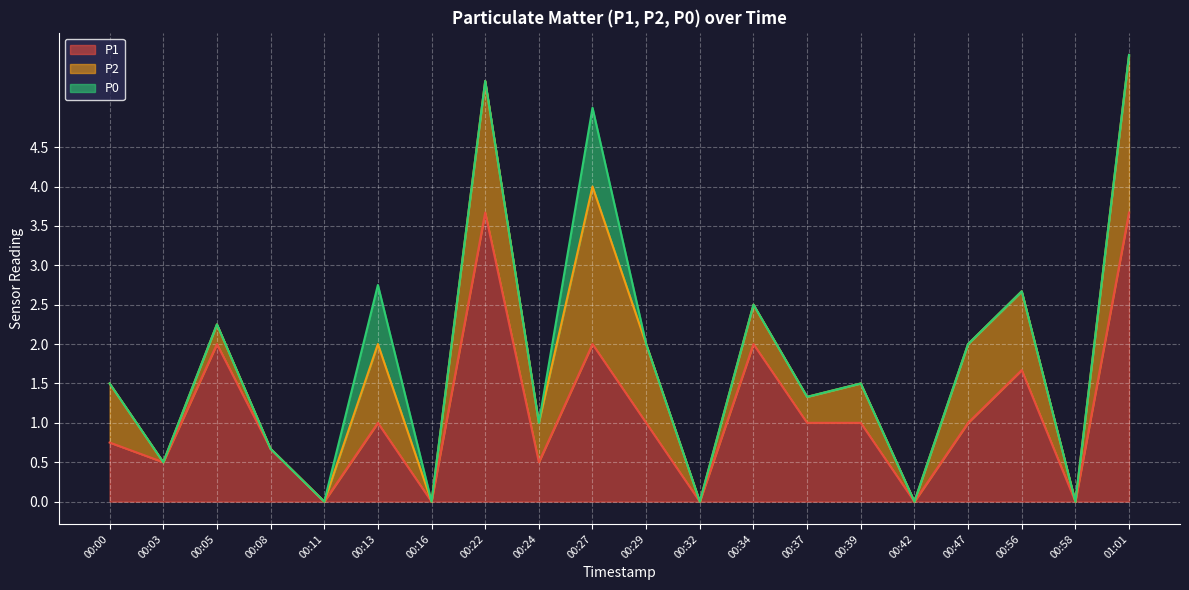

Is it true that P1 equals -2.4 at 00:58?

False